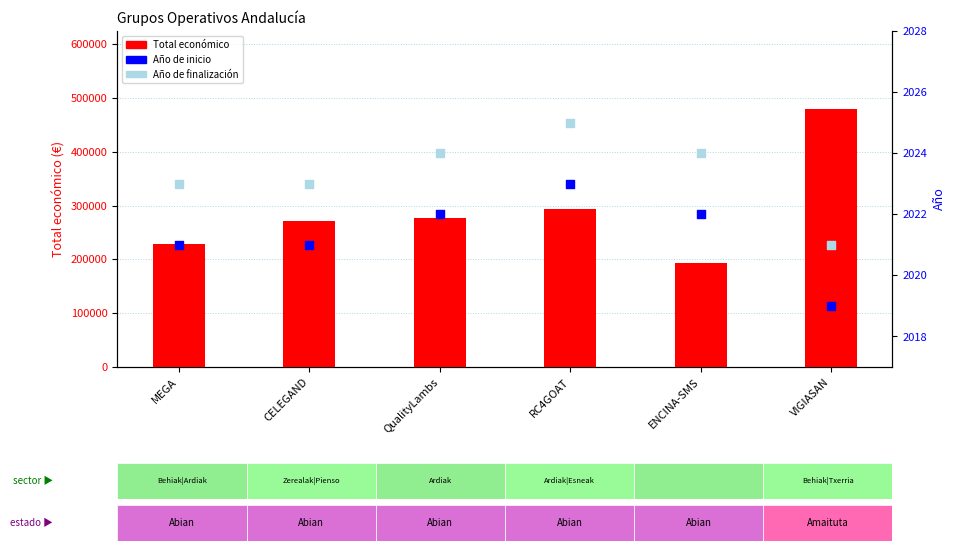

What are all the series names shown in the legend?

Total económico, Año de inicio, Año de finalización